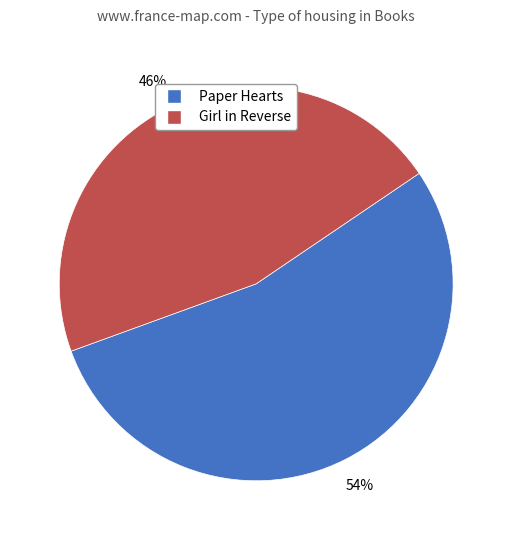

To the nearest percent, what is the average slice percentage?

50%